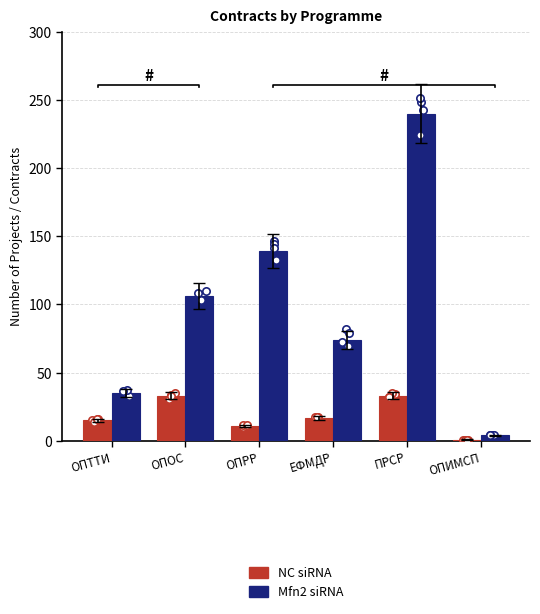

Which series contains the lowest Y value?

NC siRNA